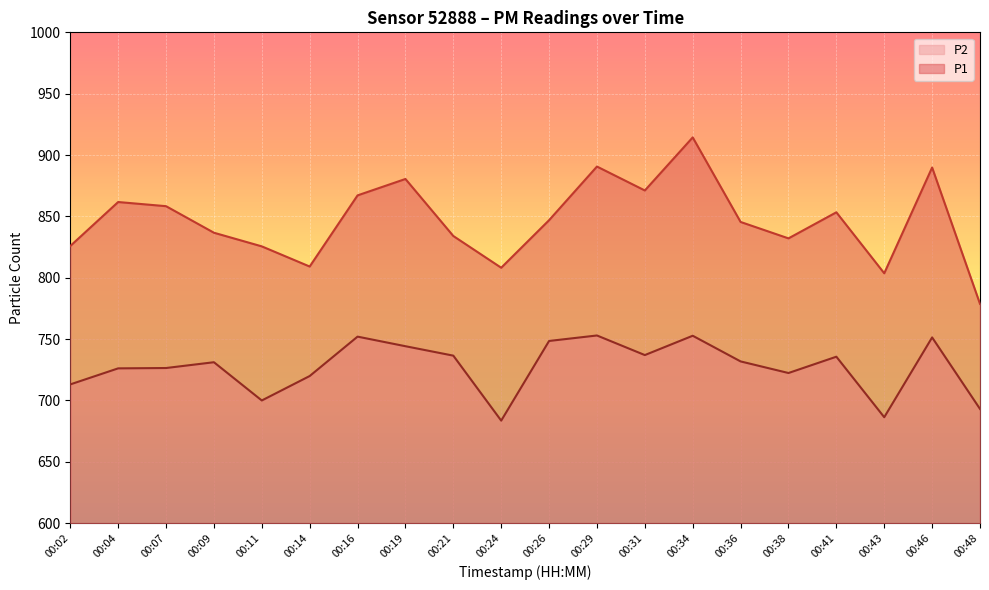

What is the difference between the second highest and minimum values in the P2 series?

69.2